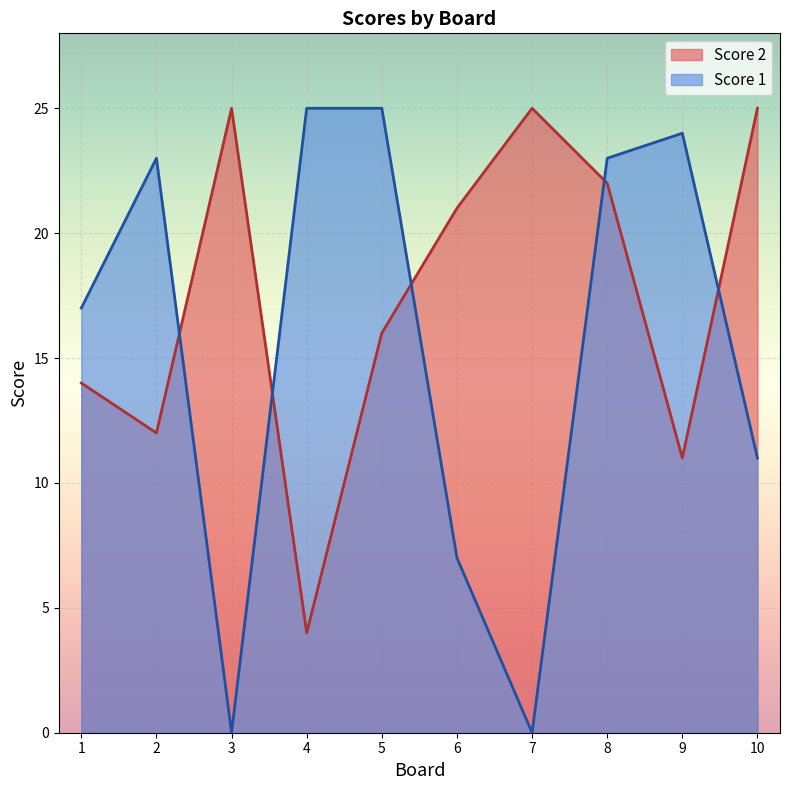

Which series ends up on top after the final intersection of Score 1 and Score 2?

Score 2